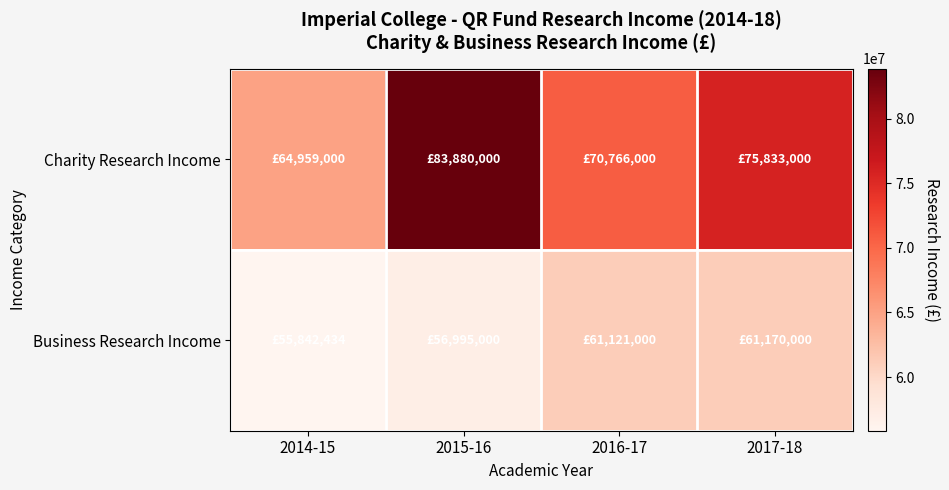

Which series has the largest total across all categories?

Charity Research Income